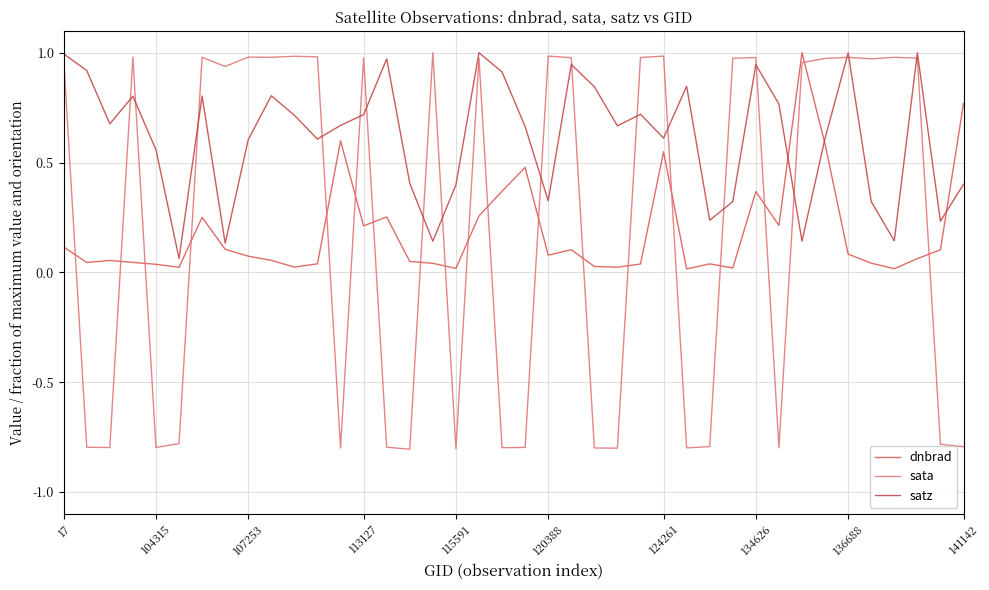

Is this an area chart (filled region under the line)?

No